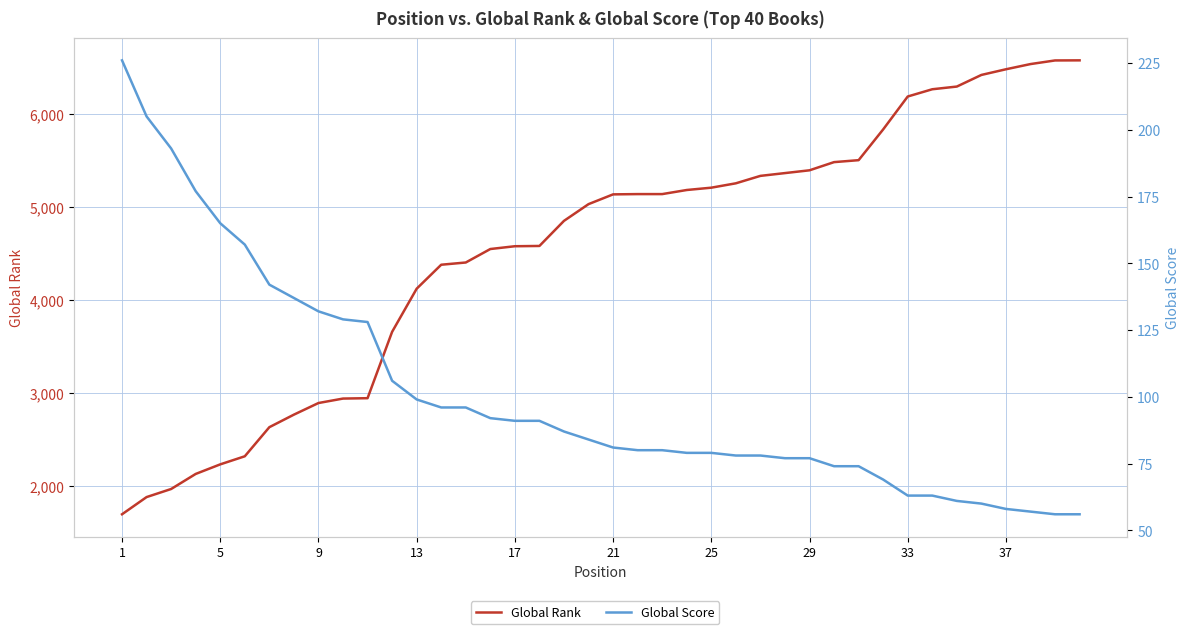

Does the chart have visible grid lines?

Yes